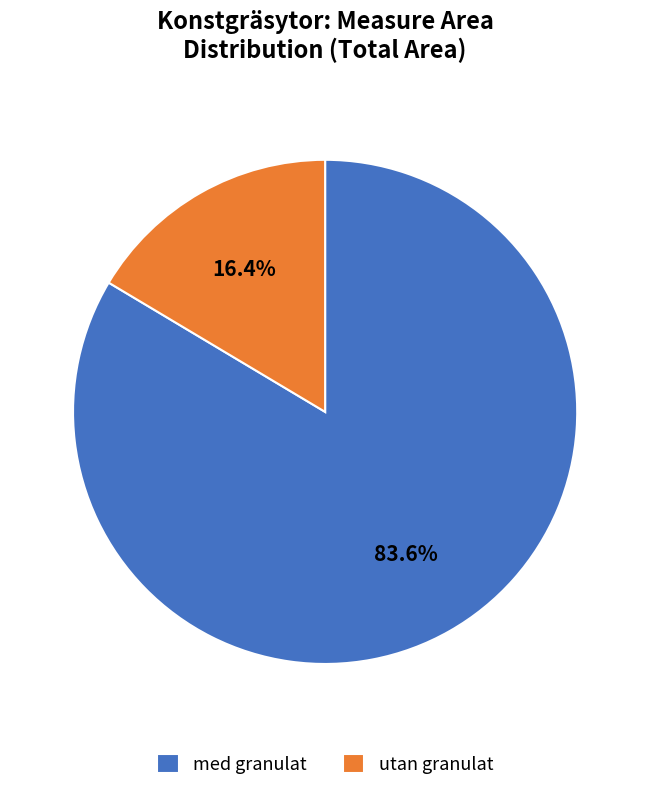

Rank the categories by value from highest to lowest.

med granulat, utan granulat